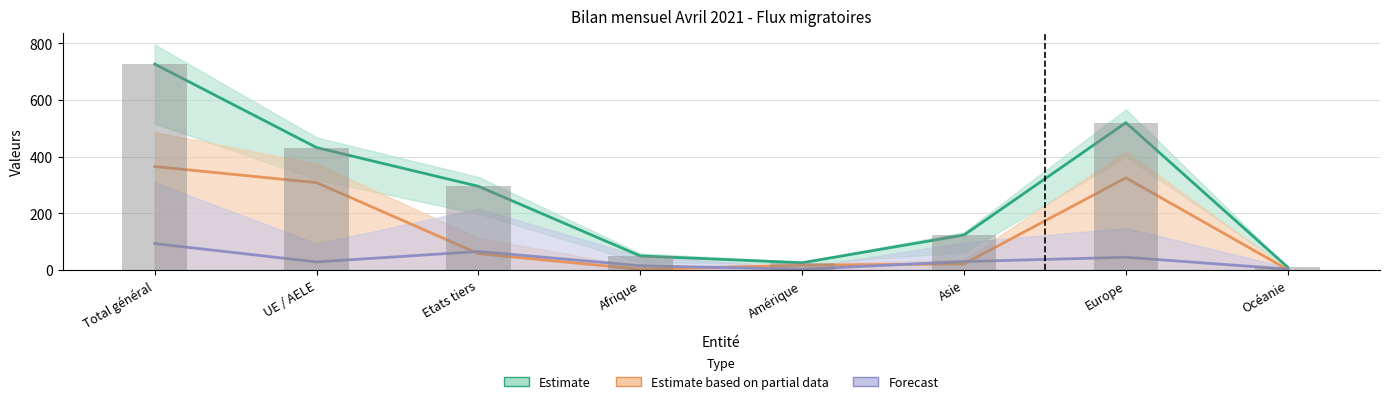

What is the total value across all series at Asie?

296.1